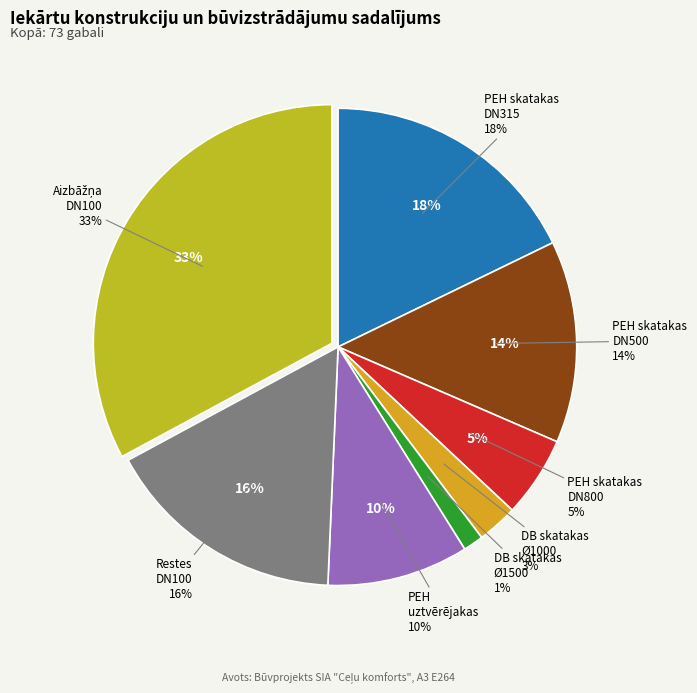

To the nearest percent, what is the combined percentage of Plastmasas PEH skatakas DN500 and Rūpnieciski ražota aizbāžņa DN100?

47%